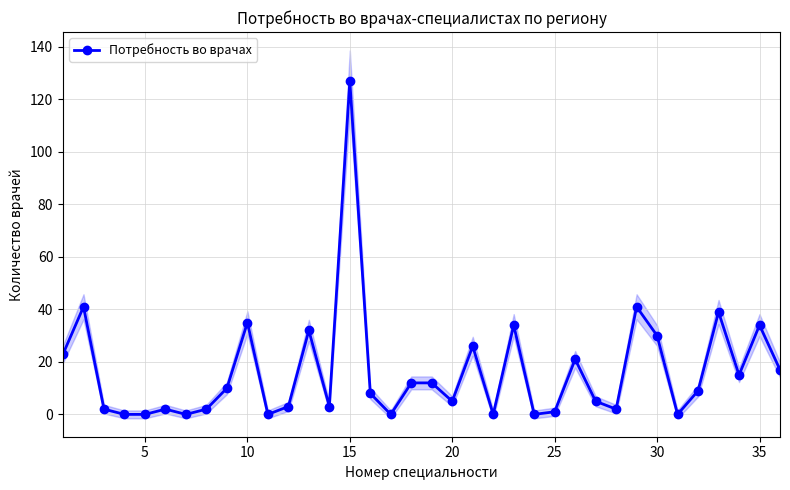

What is the sum of all values?

591